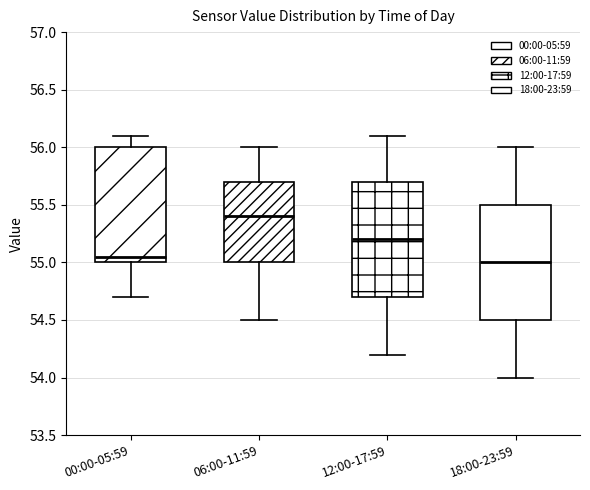

Reading left to right, read every box against the y-axis: the position of its median line, the range the box covers, and the ends of its whiskers. The values are not printed on the chart, so give them approximately, as read against the axis.

00:00-05:59: median 55.05, box 55.00 to 56.00, whiskers 54.70 to 56.10
06:00-11:59: median 55.40, box 55.00 to 55.70, whiskers 54.50 to 56.00
12:00-17:59: median 55.20, box 54.70 to 55.70, whiskers 54.20 to 56.10
18:00-23:59: median 55.00, box 54.50 to 55.50, whiskers 54.00 to 56.00